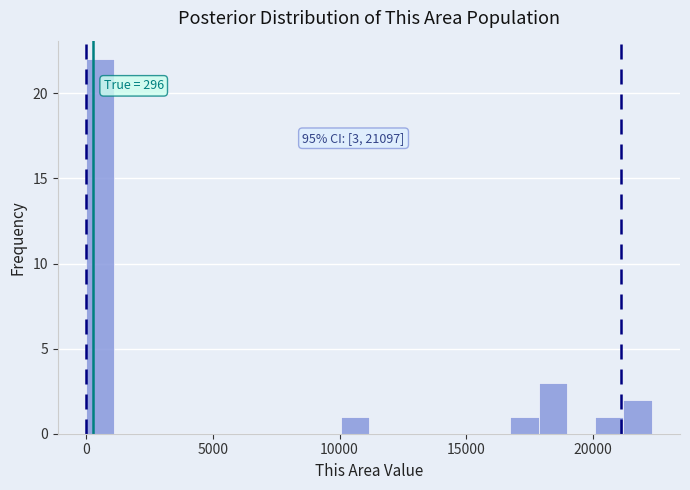

Read against the x-axis, roughly where is the centre of the tallest bar?

500